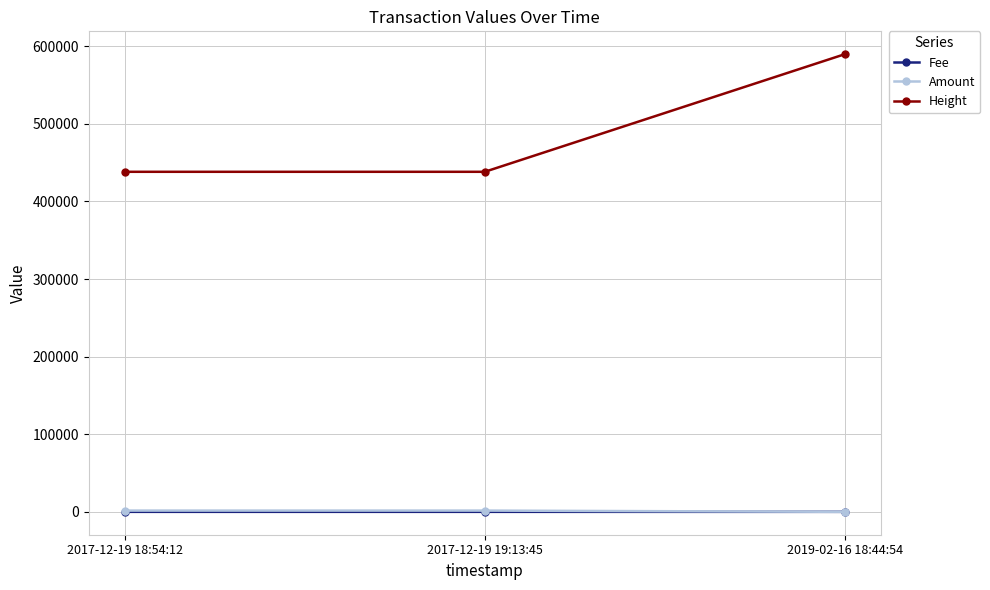

What is the average value of the Amount series?

1081.0